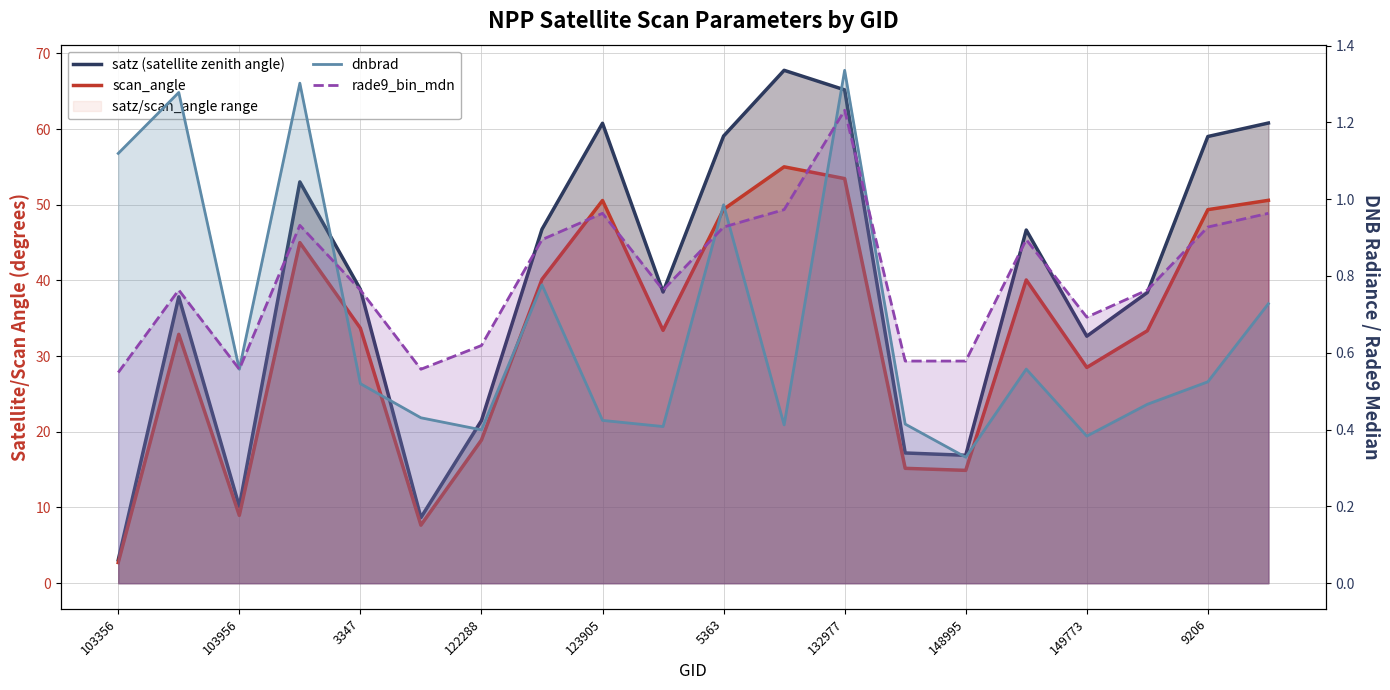

What is the maximum value shown in the chart?

67.8